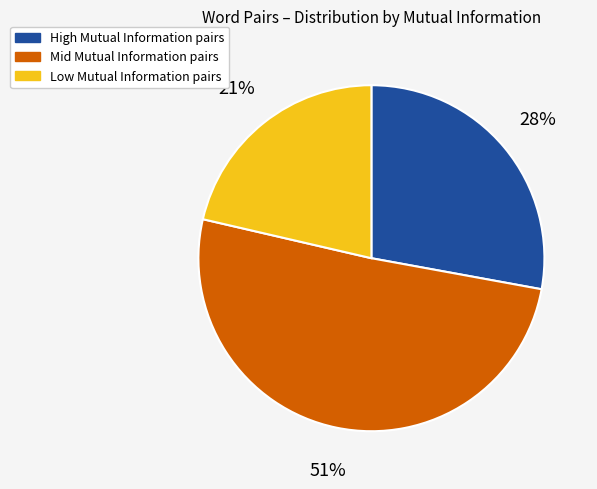

Is there a majority slice in this chart?

Yes